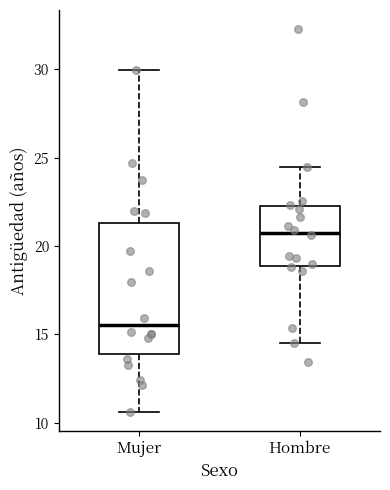

Which box is the tallest, from its lower edge to its upper edge?

Mujer